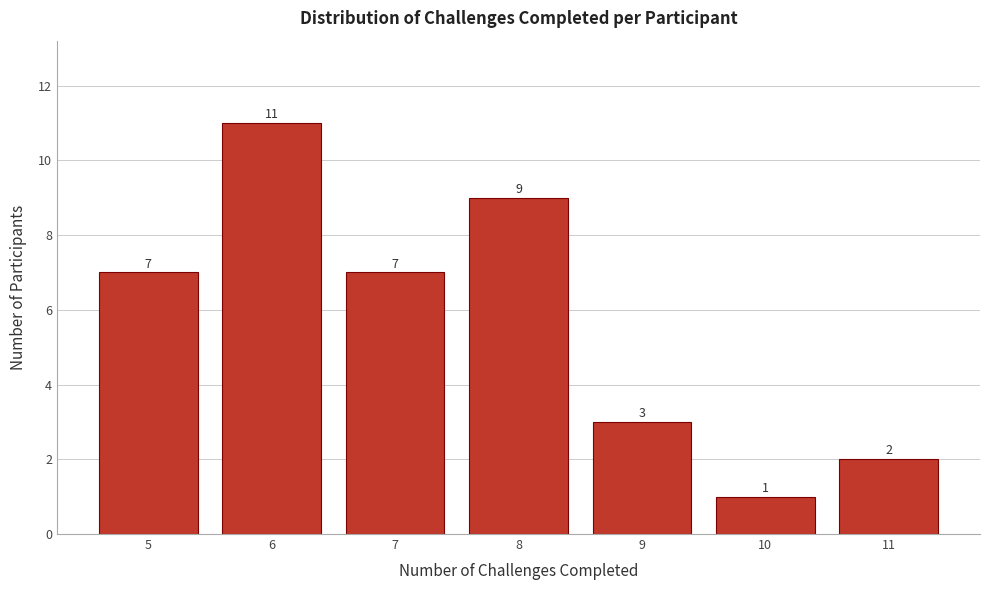

Reading left to right, list all the values displayed in this chart.

7	11	7	9	3	1	2